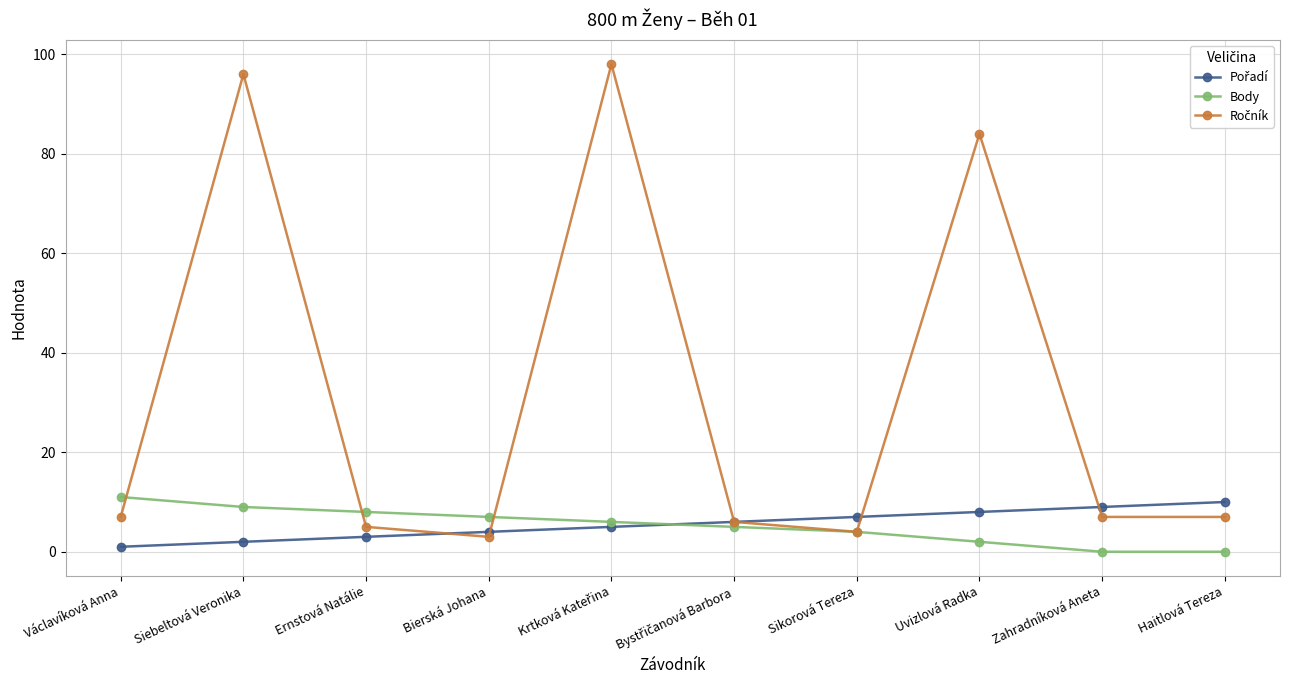

Is it true that Body equals 16 at Václavíková Anna?

False